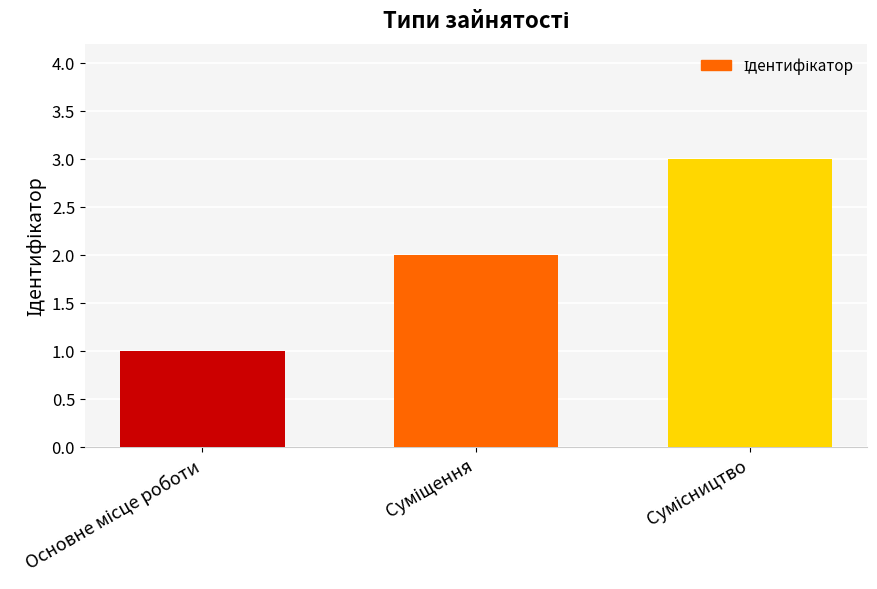

Are the bars horizontal?

No